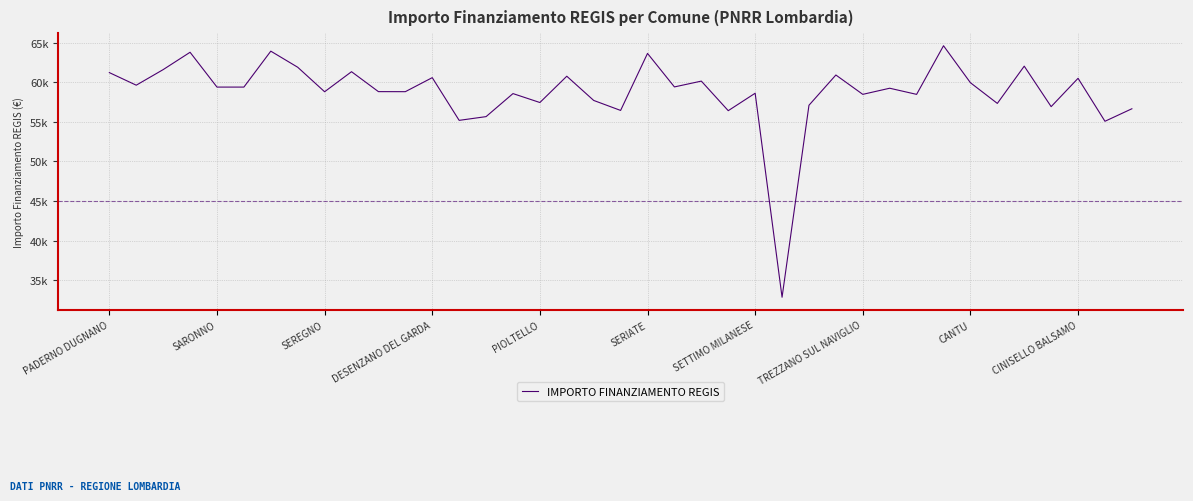

Does the chart have visible grid lines?

Yes